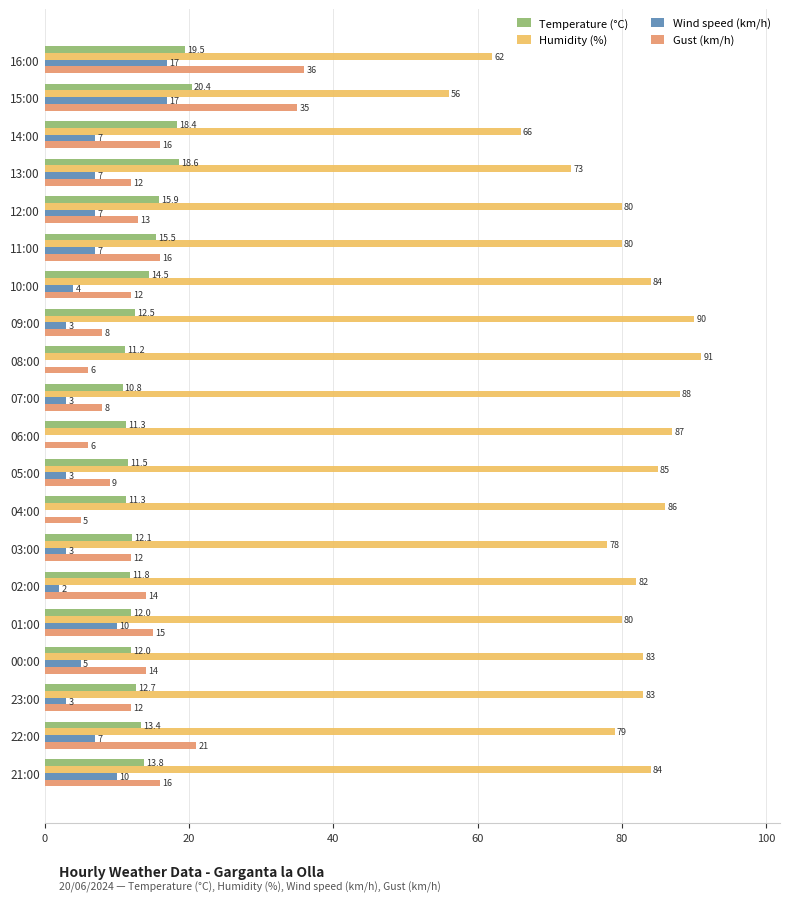

Where is Humidity (%) nearest to the value 73?

13:00